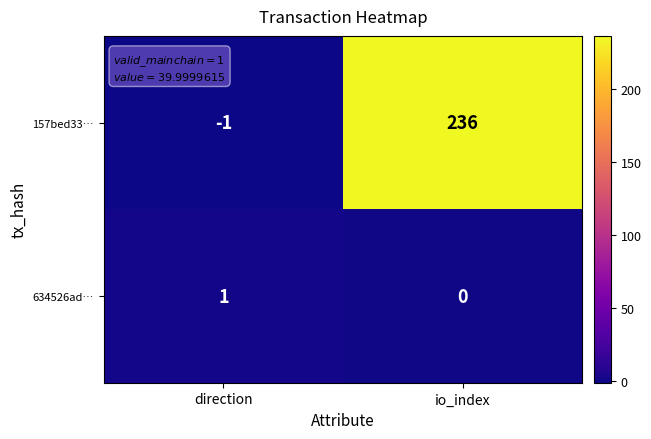

Which series has the largest range (max minus min)?

157bed33…